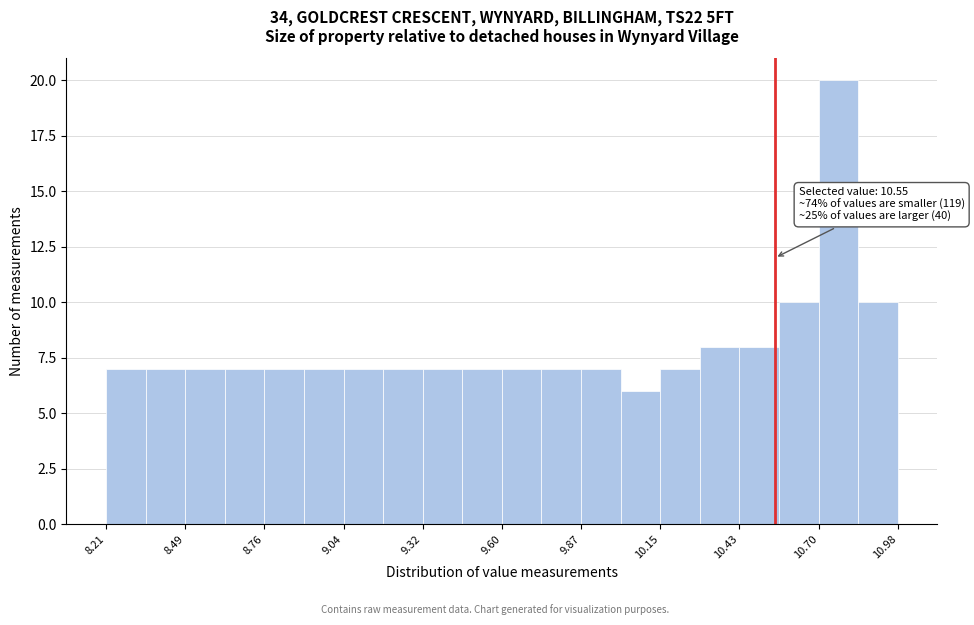

Around what value on the x-axis is the tallest bar? Give the approximate position of its centre, as read against the axis.

10.75